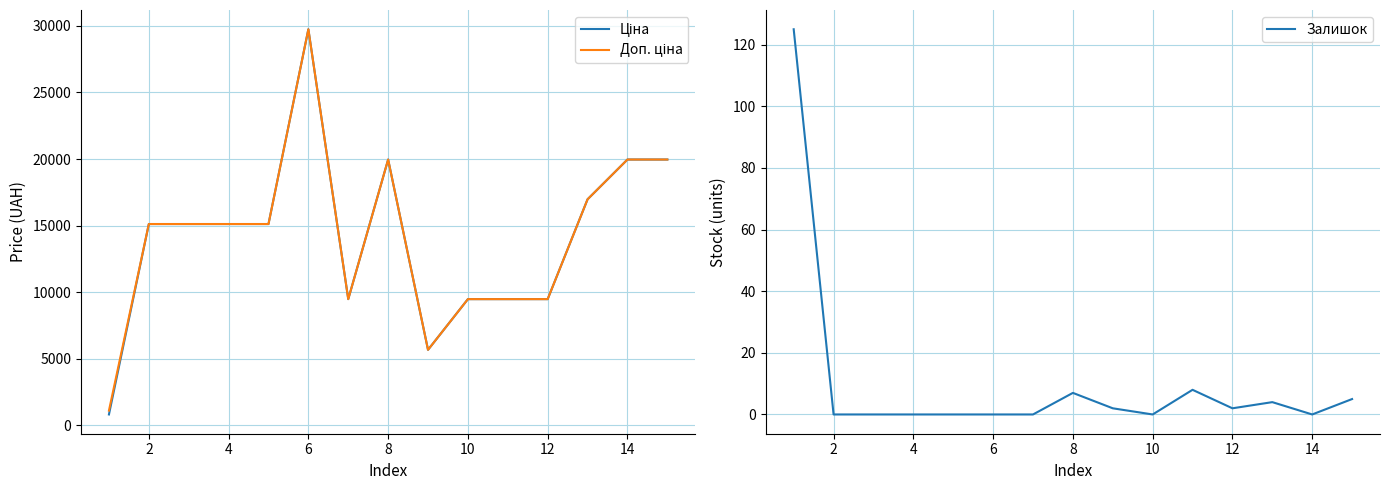

In Ціна, how many points are lower than both neighbors (excluding endpoints)?

2